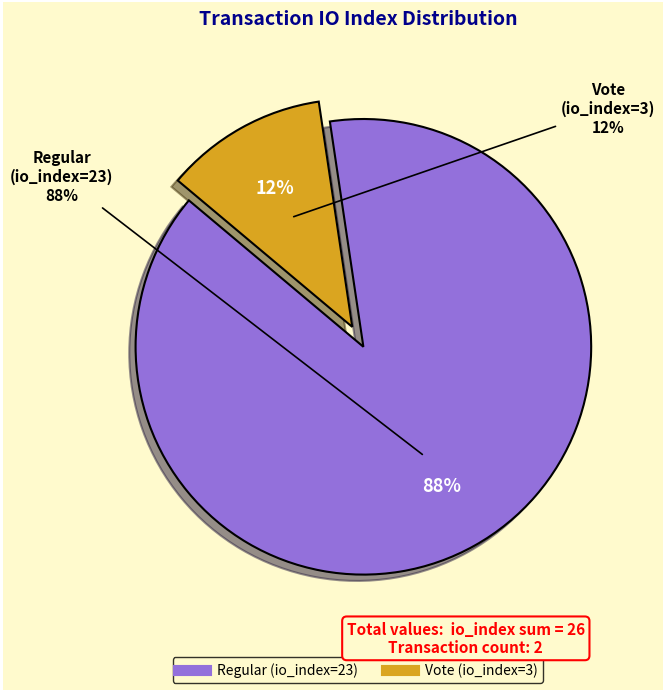

What is the change in value from Regular (io_index=23) to Vote (io_index=3)?

-20